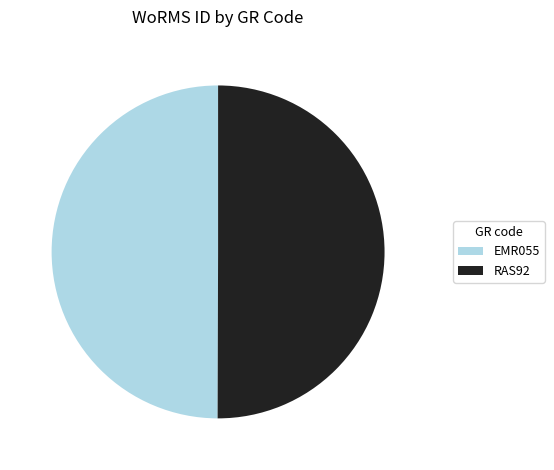

What is the ratio of the value at EMR055 to the value at RAS92?

1.0